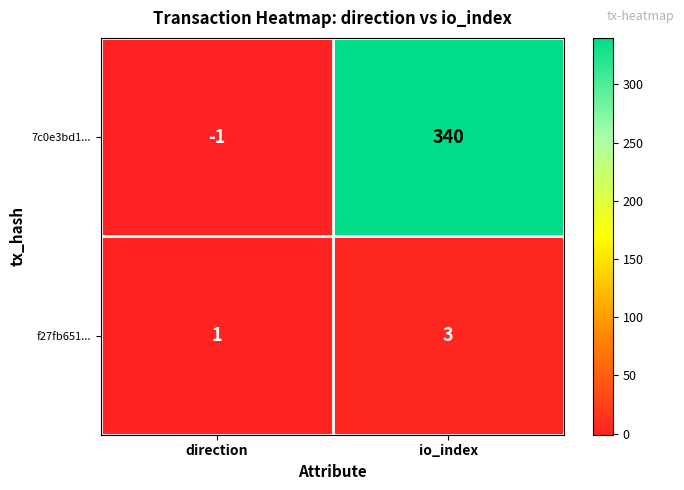

Reading left to right, what are all the values shown in this chart?

7c0e3bd1...: direction=-1	io_index=340
f27fb651...: direction=1	io_index=3